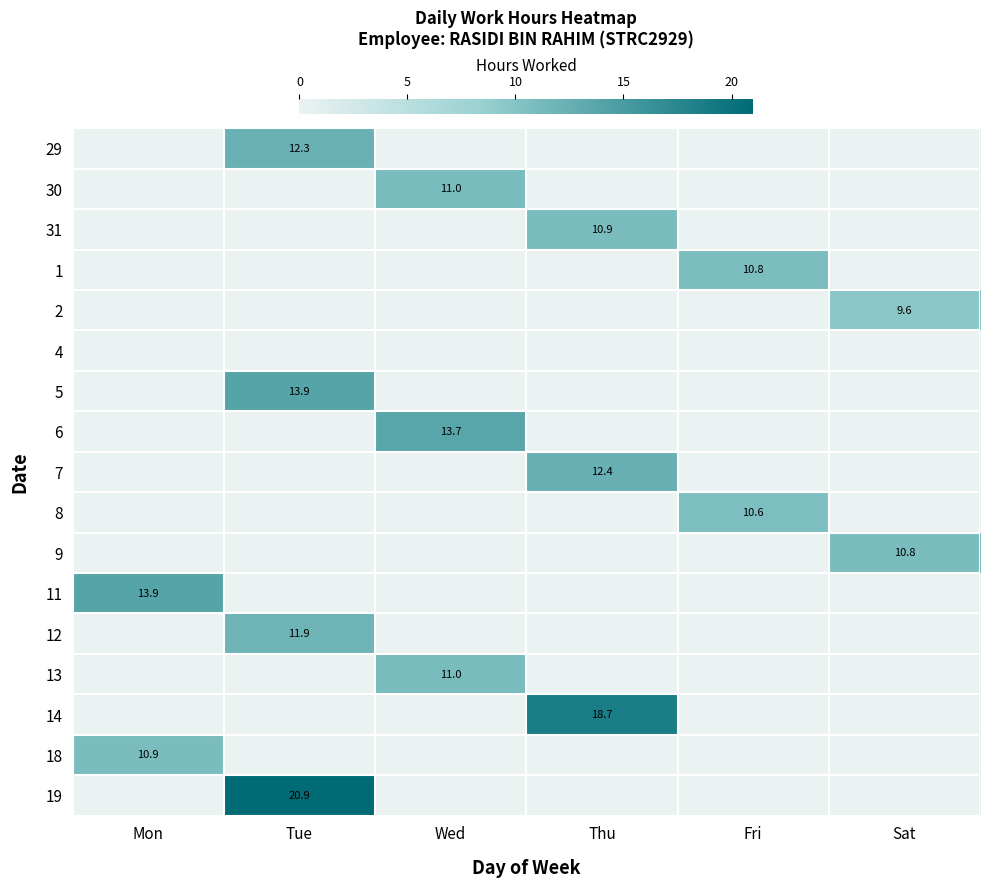

Rank the series by their maximum value, from lowest to highest.

4, 2, 8, 1, 9, 18, 31, 13, 30, 12, 29, 7, 6, 5, 11, 14, 19